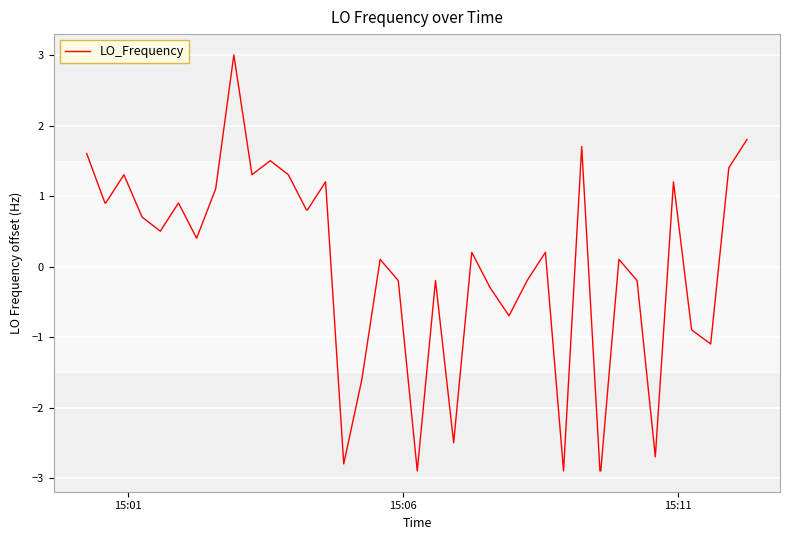

What is the maximum value shown in the chart?

3.0